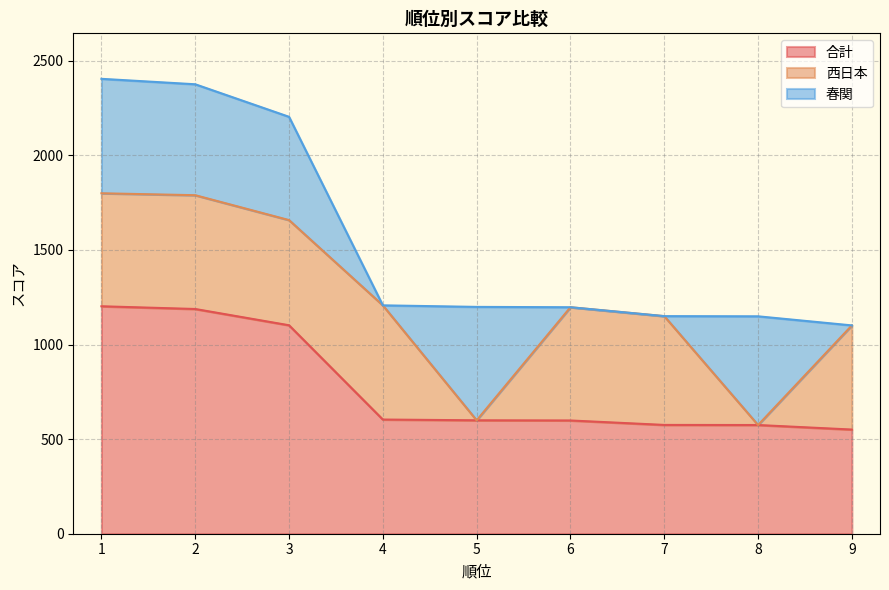

True or false: 合計 has a value of 619.0 at 3.

False